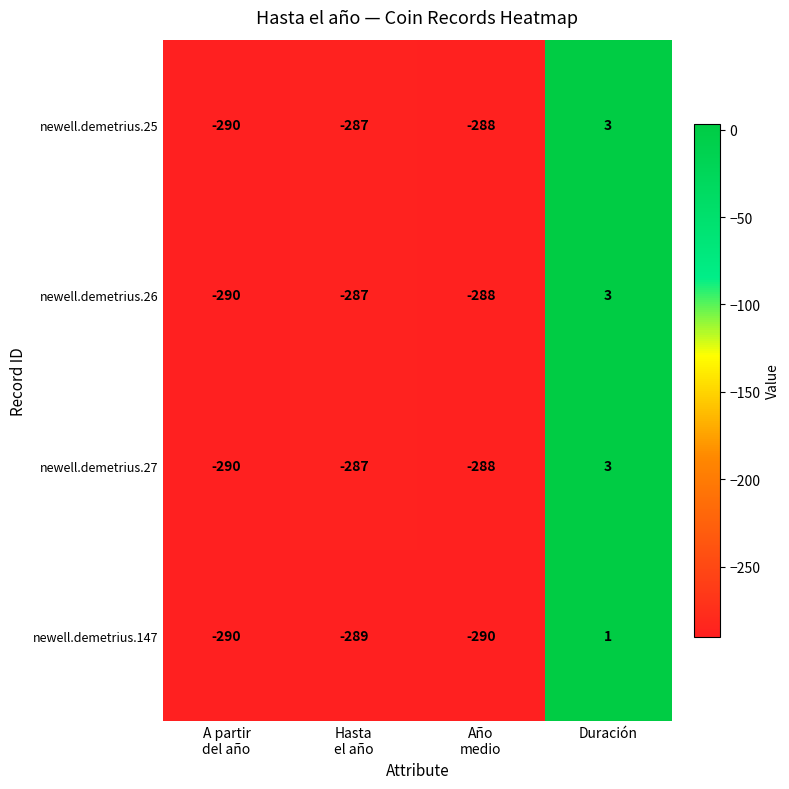

What is the lowest value of the newell.demetrius.26 series?

-290